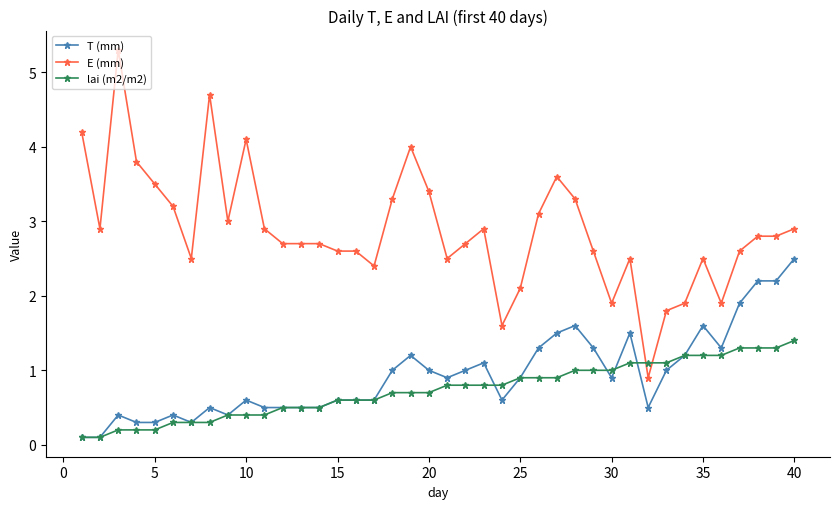

What is the maximum value shown in the chart?

5.3